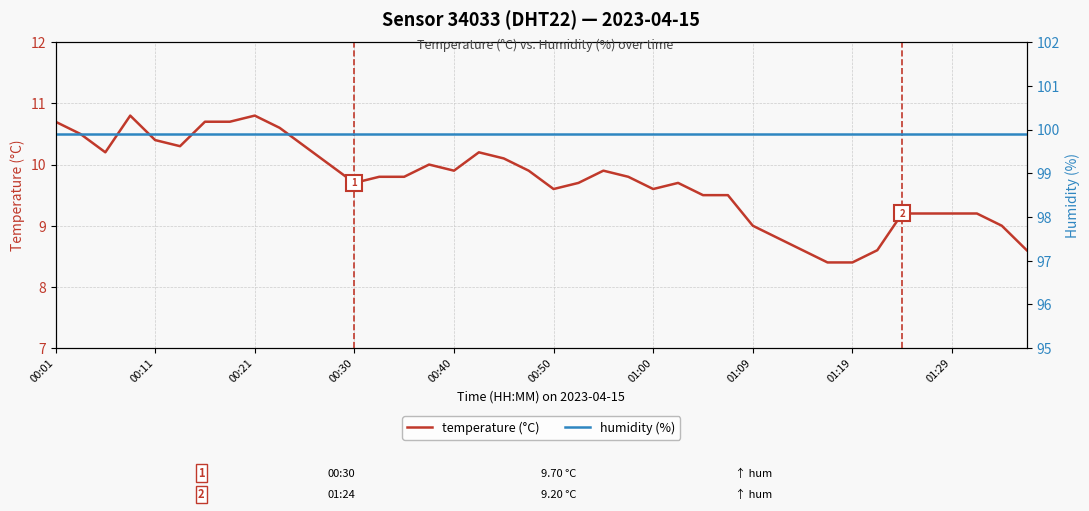

What is the minimum value for temperature (°C)?

8.4